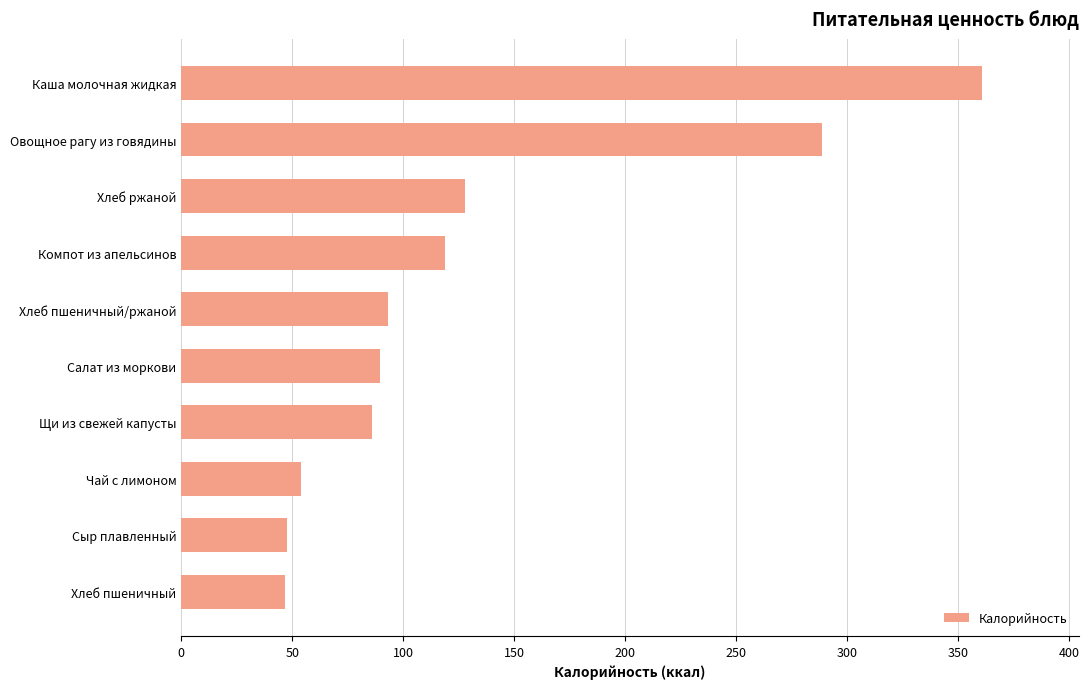

Which has a higher value, Каша молочная жидкая or Хлеб пшеничный?

Каша молочная жидкая